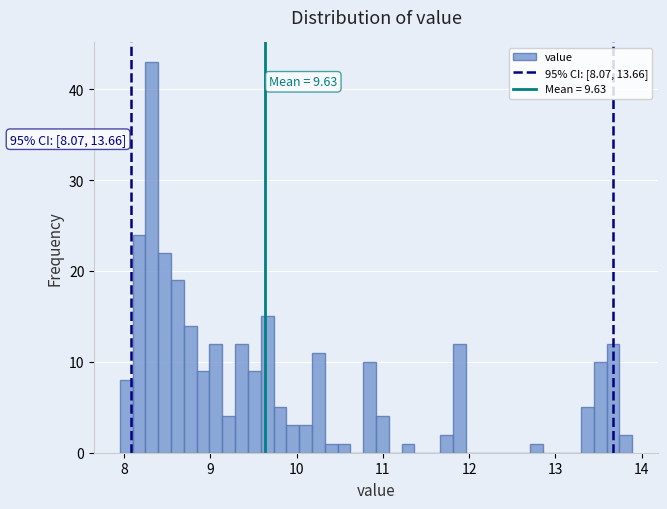

Read against the x-axis, roughly where is the centre of the tallest bar?

8.3